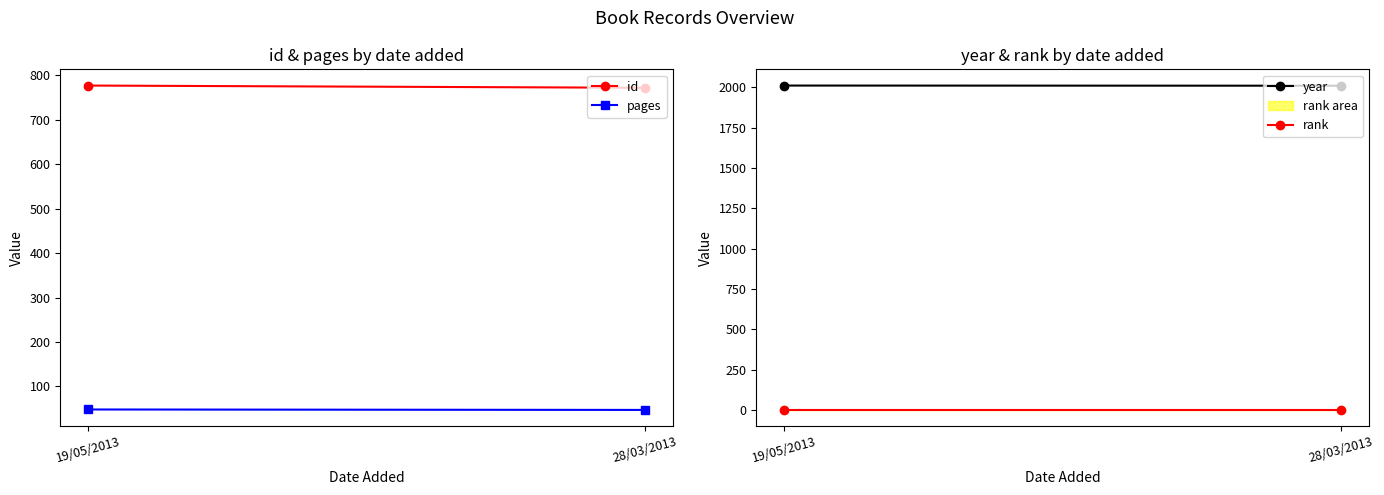

Is the value of rank at 19/05/2013 greater than the value of id at 19/05/2013?

No